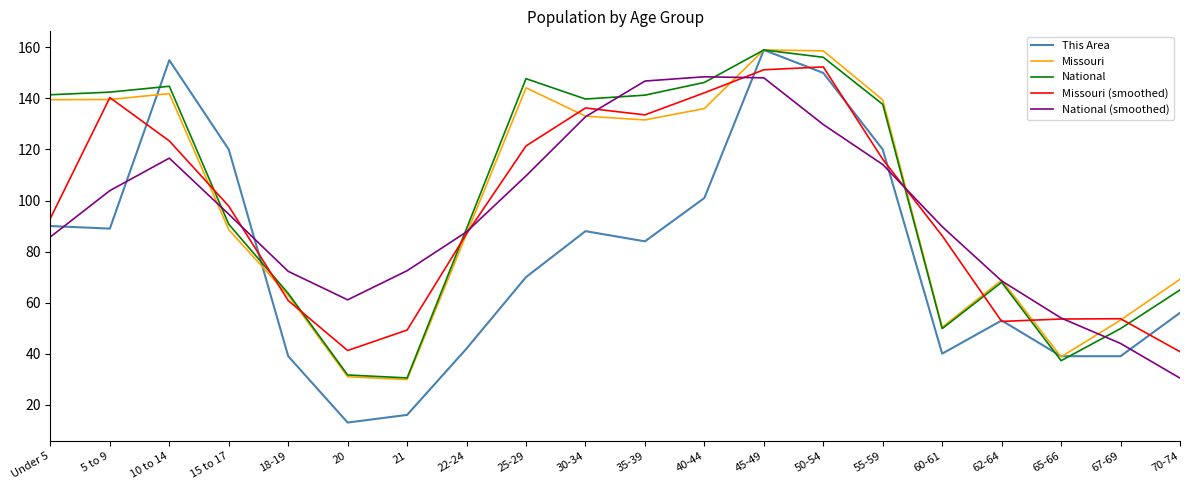

Which label corresponds to the smallest value in the chart?

20